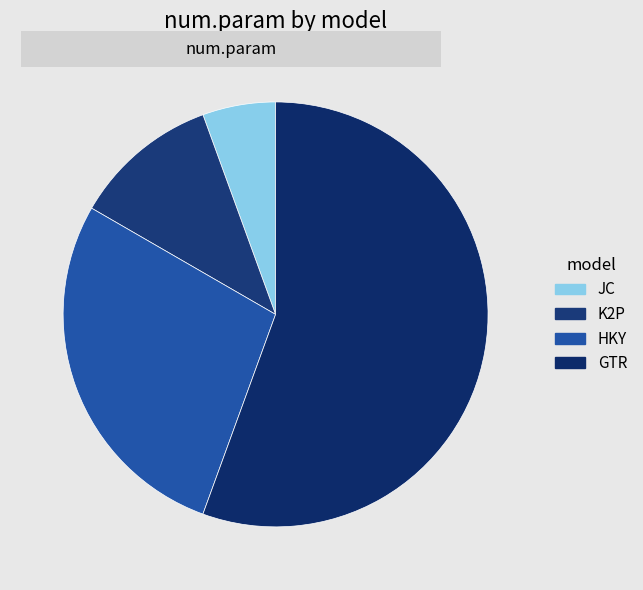

What is the ratio of the value at GTR to the value at JC?

10.0